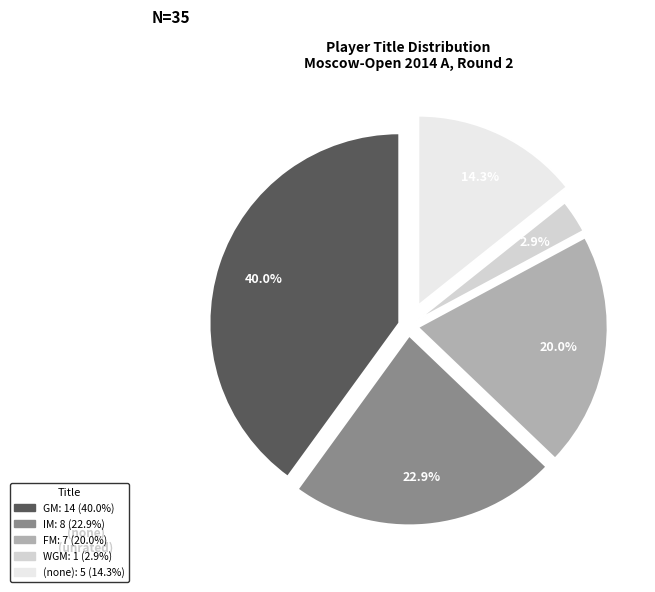

How many segments does this pie chart have?

5